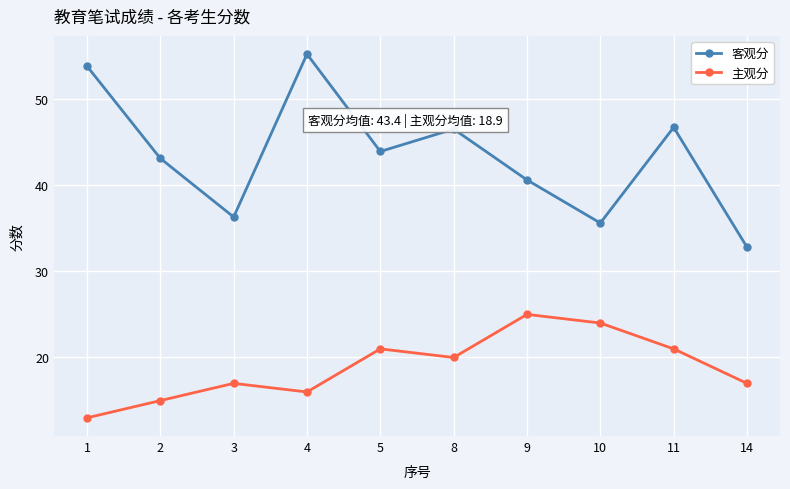

Where is the first local maximum for 客观分?

4